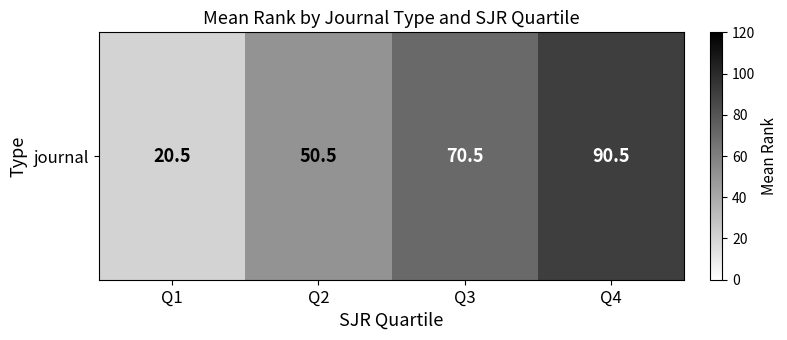

The chart shows a value of 79.8 at Q2. True or false?

False